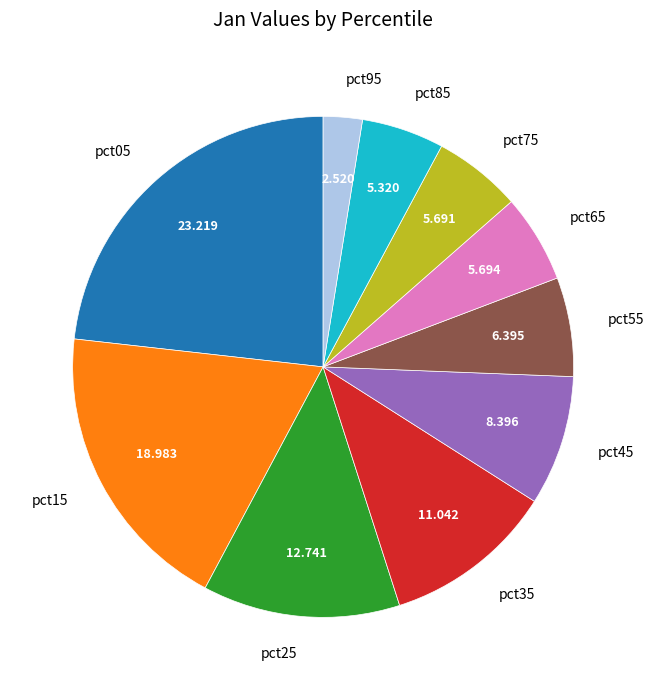

Do pct45 and pct05 together represent more than half of the pie?

No